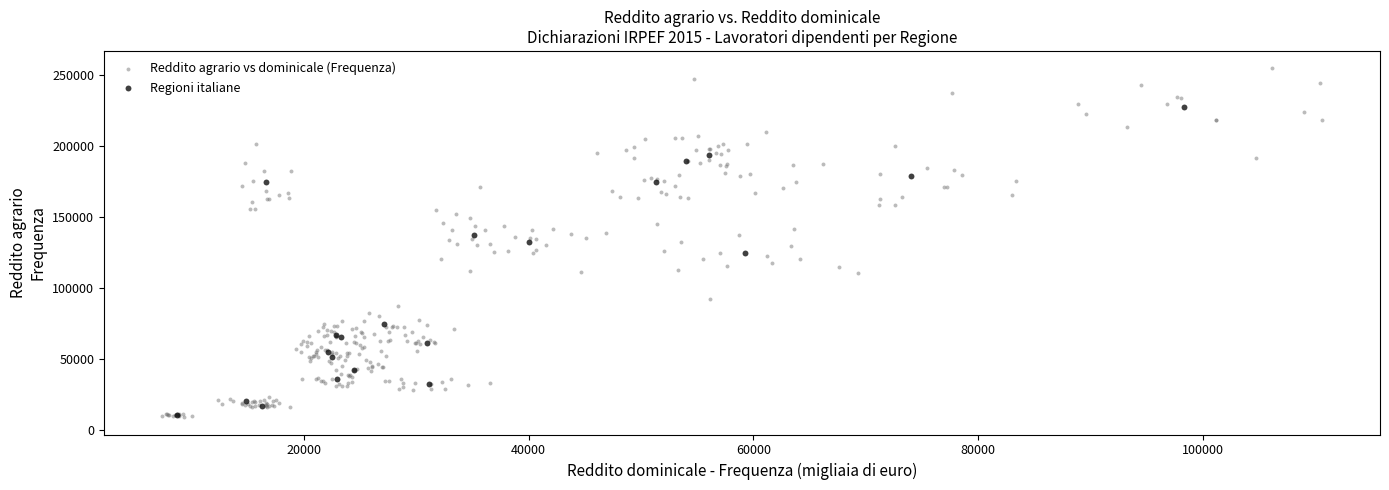

Which series has the largest Y range (max minus min)?

Reddito agrario vs dominicale (Frequenza)